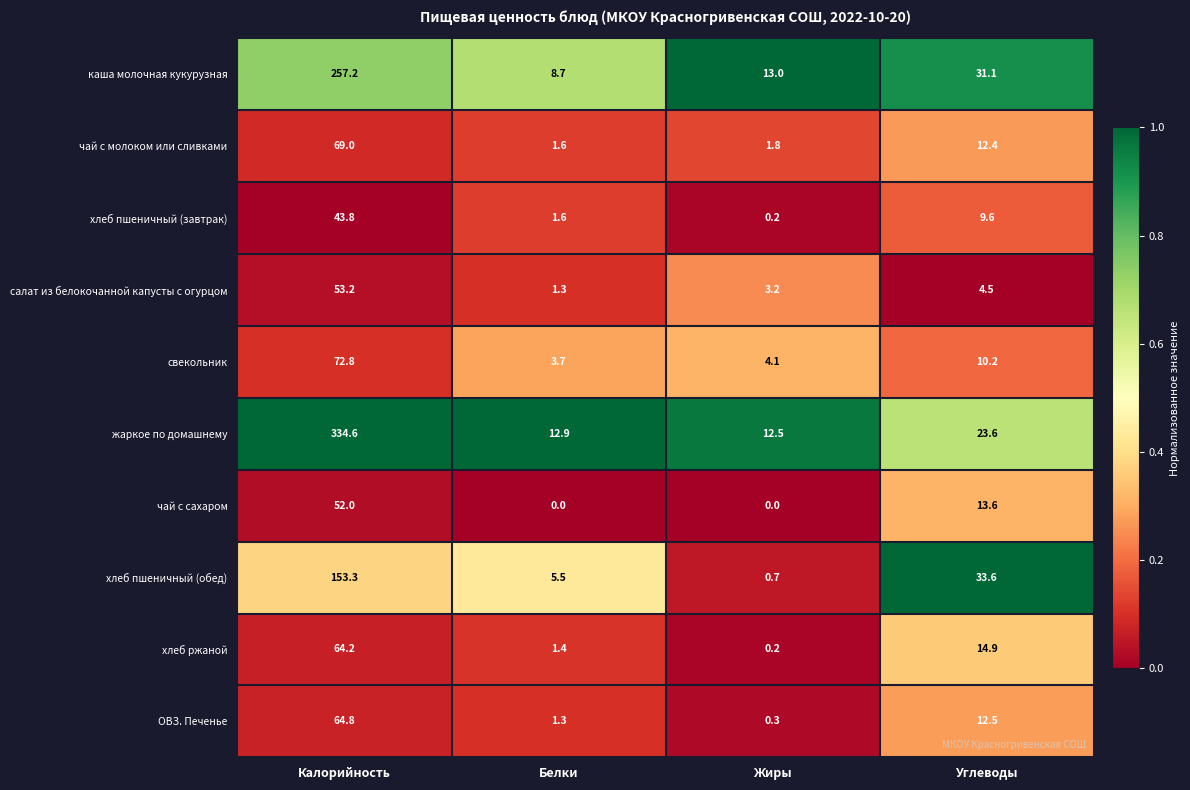

What is the minimum value for салат из белокочанной капусты с огурцом?

1.3